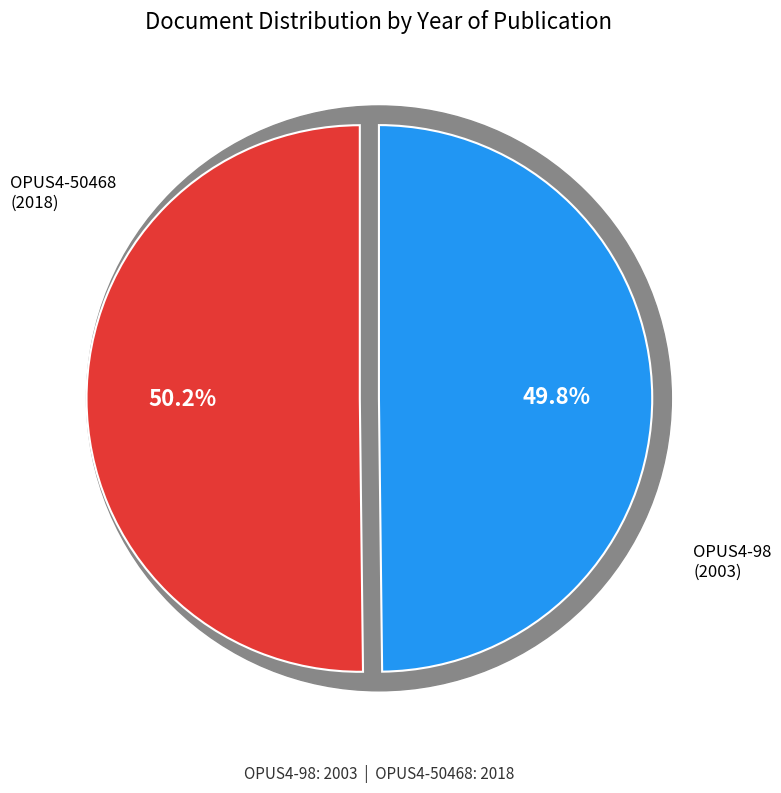

Is it true that OPUS4-50468 is 38% of the pie?

False